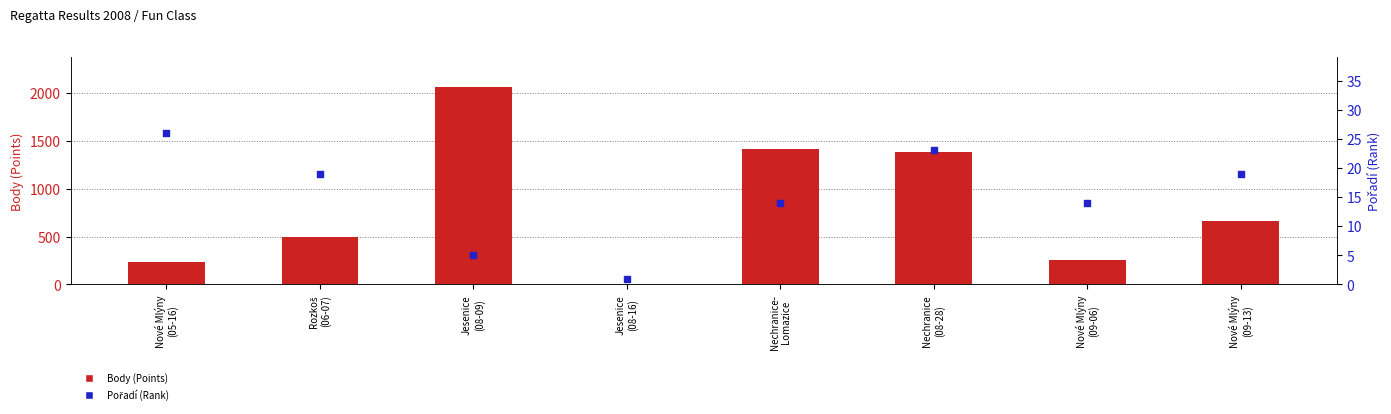

Which series reaches the maximum Y coordinate?

Body (Points)